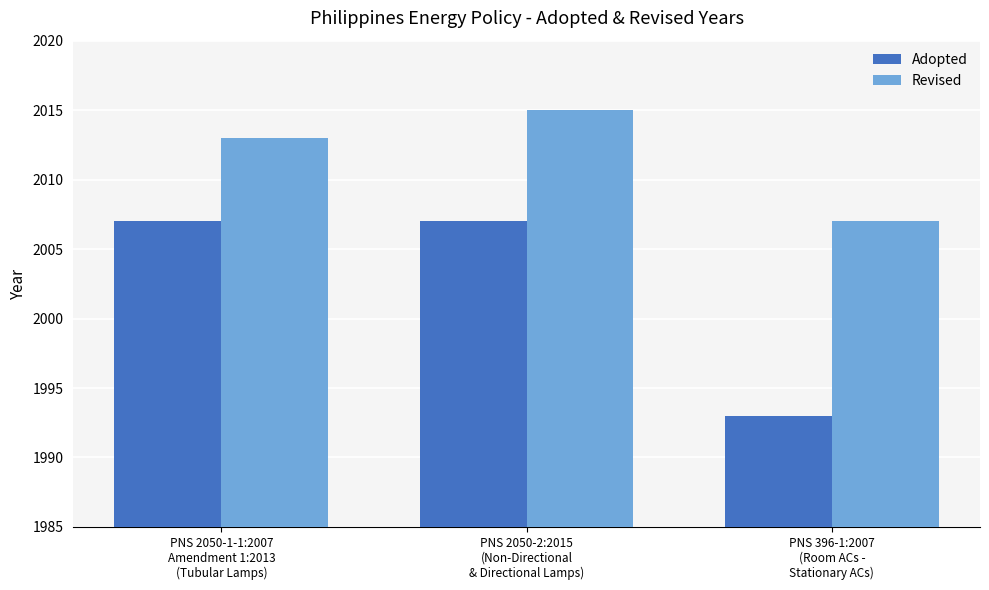

How many data points in Revised are less than 2013?

1